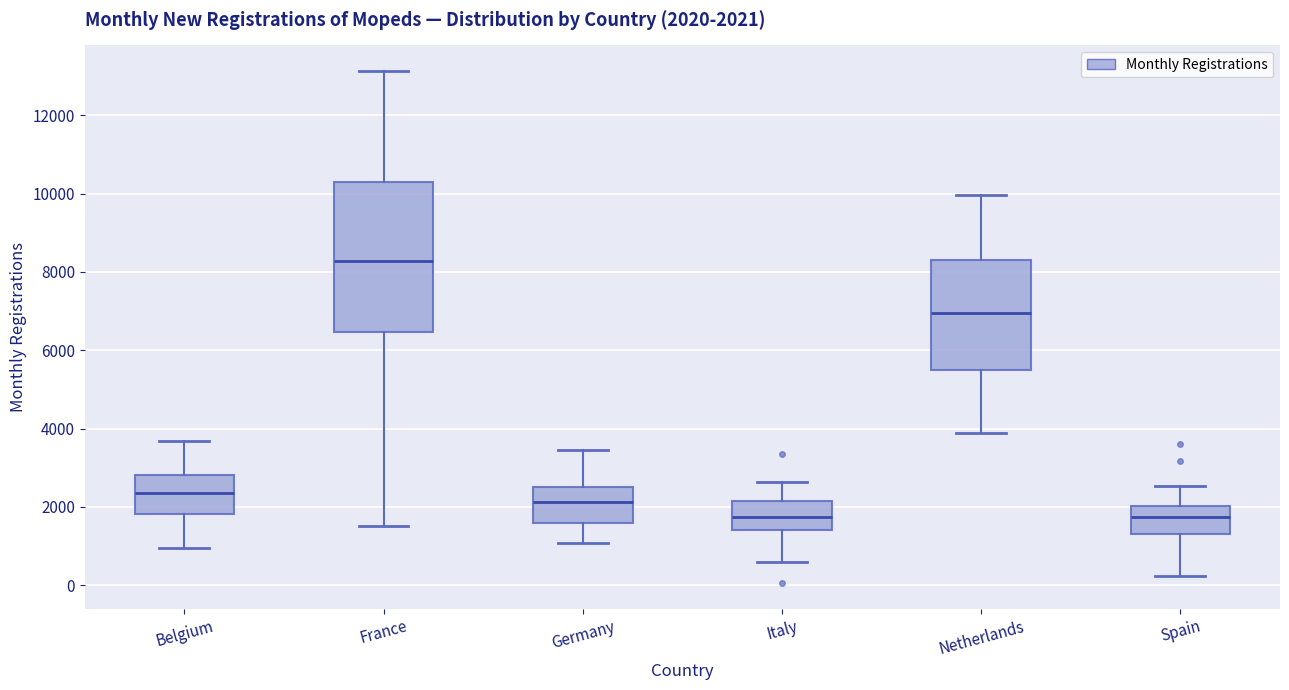

Comparing the boxes themselves (not the whiskers), which one is the tallest?

France